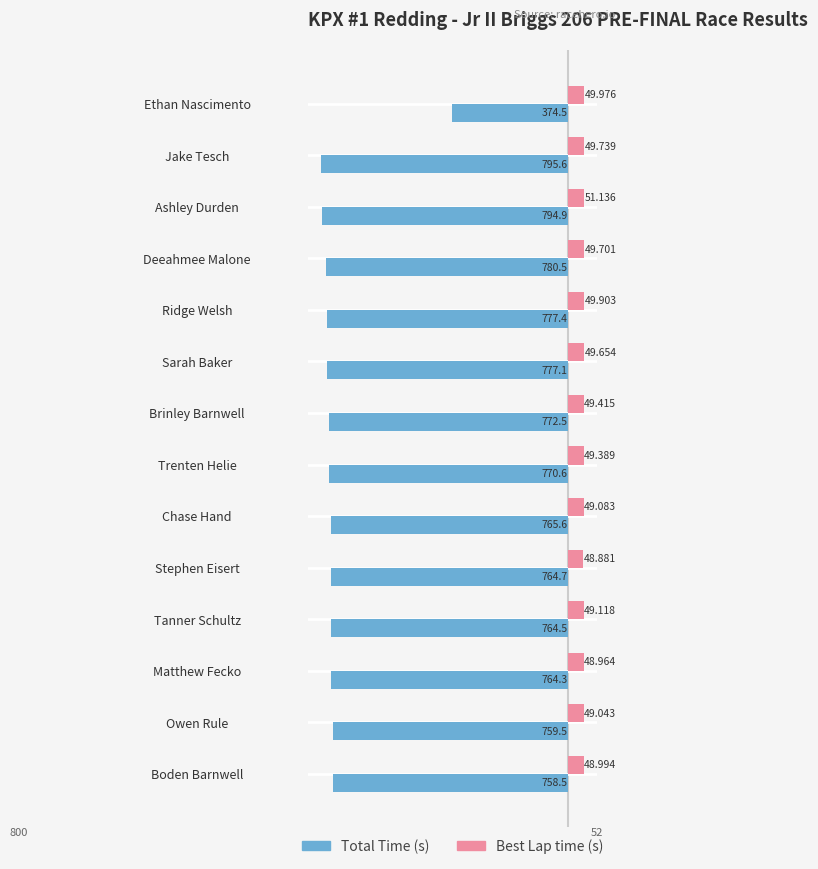

How many distinct data groups are displayed?

2